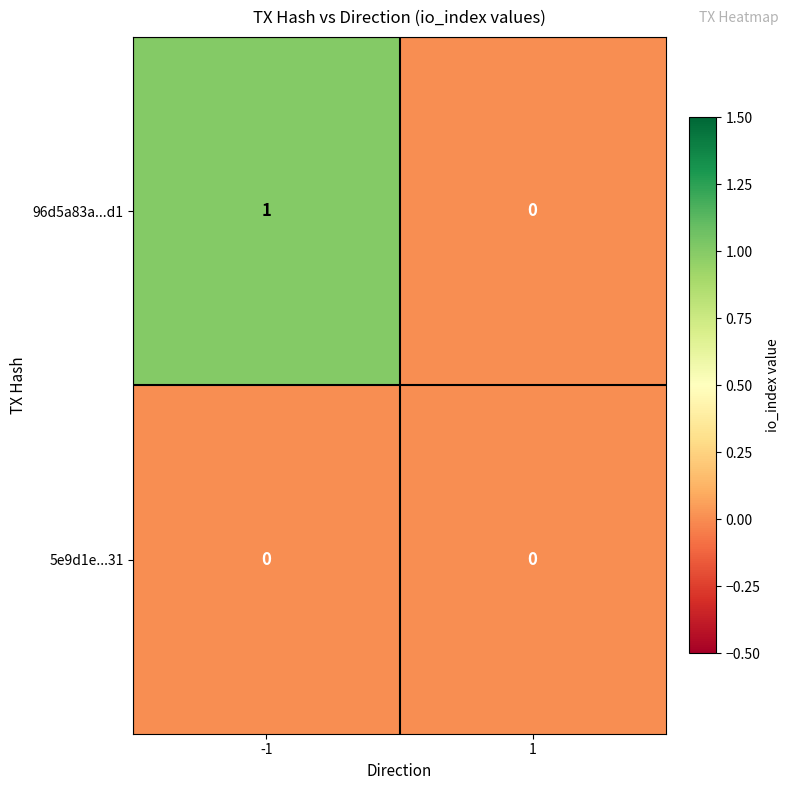

List the series in order of their overall mean, highest first.

96d5a83a...d1, 5e9d1e...31